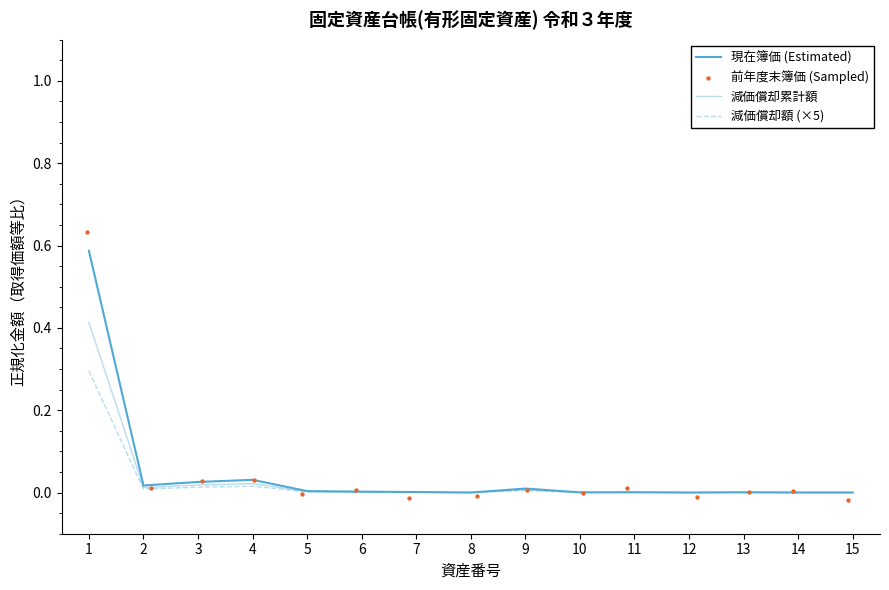

Which series contains the highest Y value?

前年度末簿価 (Sampled)